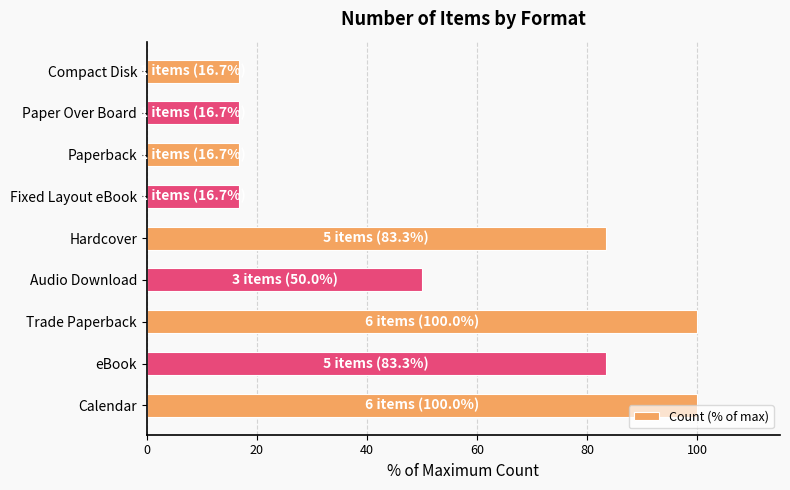

Reading bottom to top, extract all data points from this chart.

100.0	83.3	100.0	50.0	83.3	16.7	16.7	16.7	16.7